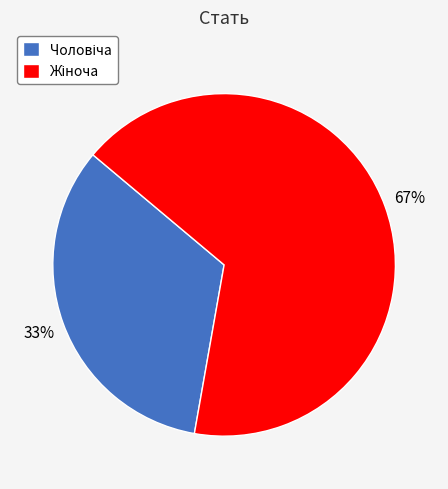

Count the number of slices in the pie.

2